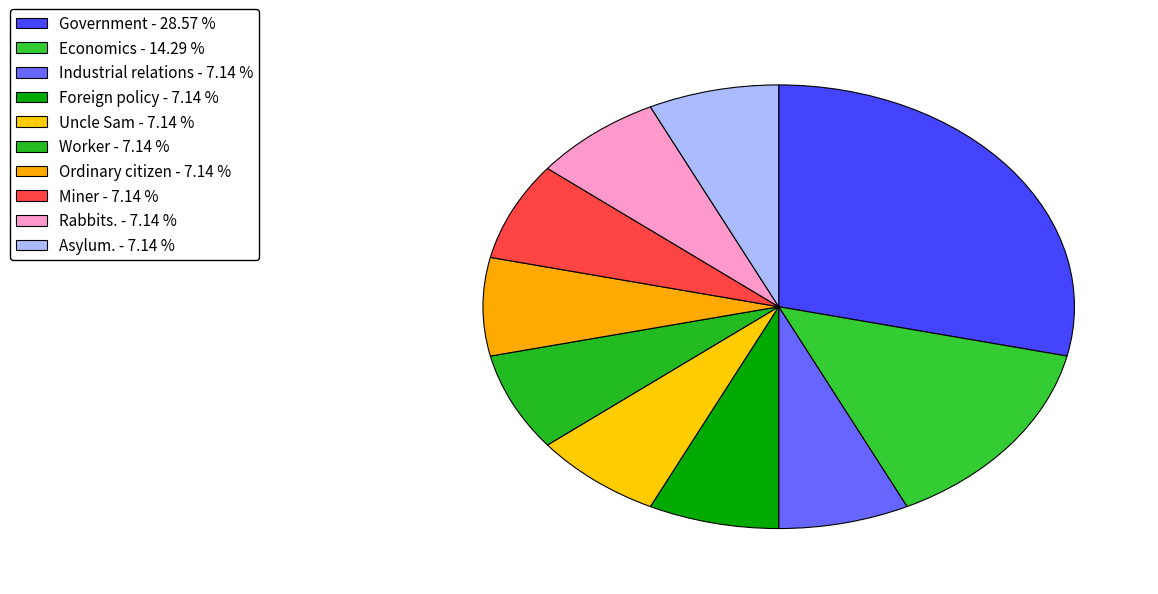

To the nearest percent, what percentage of the pie is Asylum.?

7%